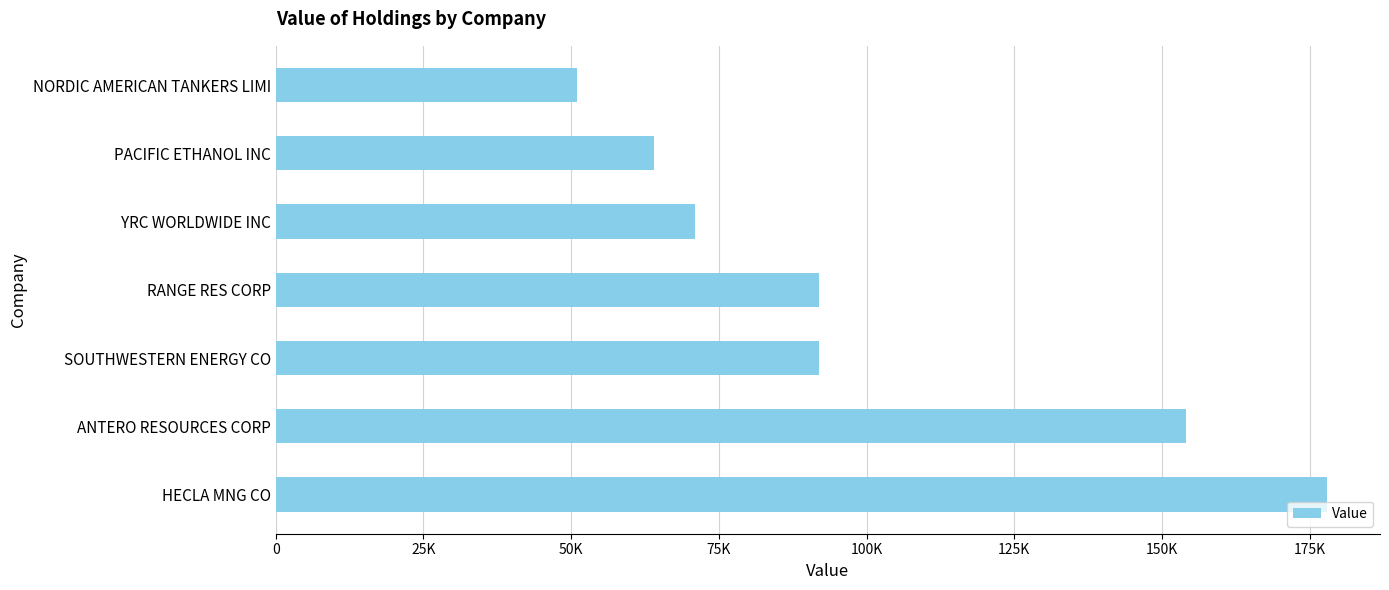

Does the chart contain any negative values?

No